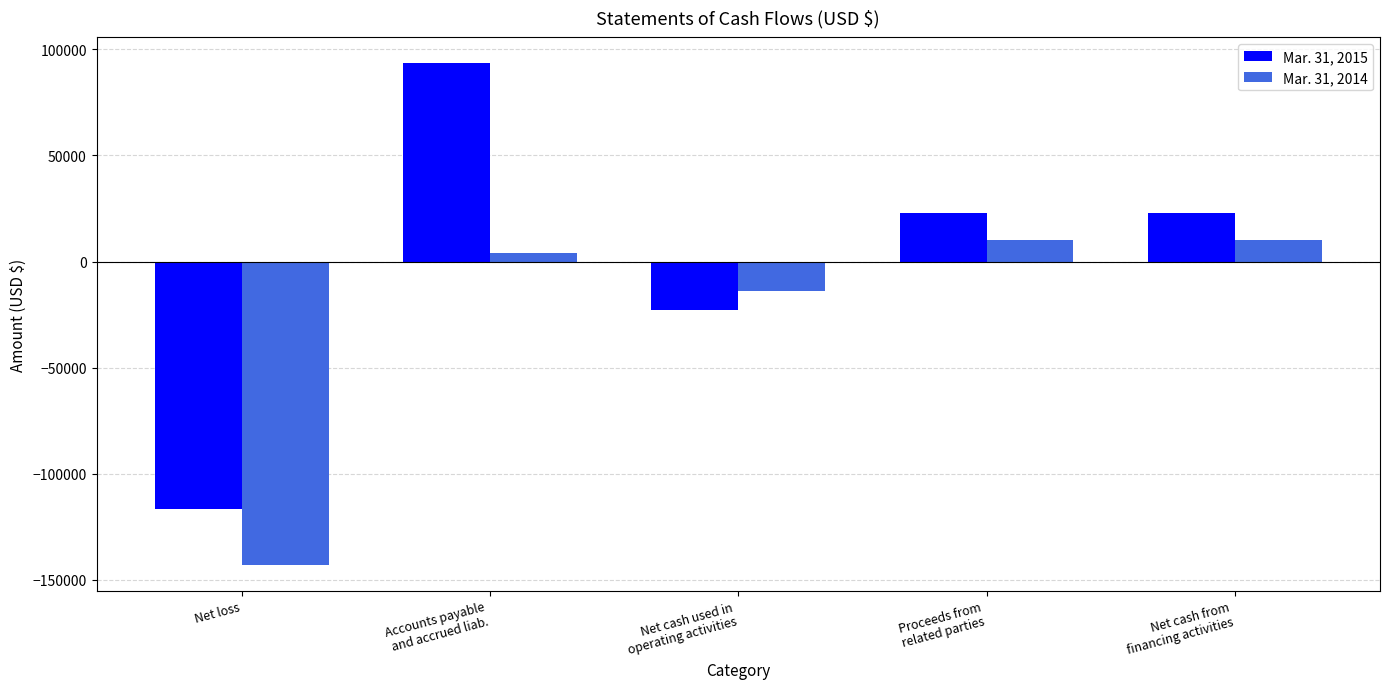

Rank the series by their average value, from lowest to highest.

Mar. 31, 2014, Mar. 31, 2015